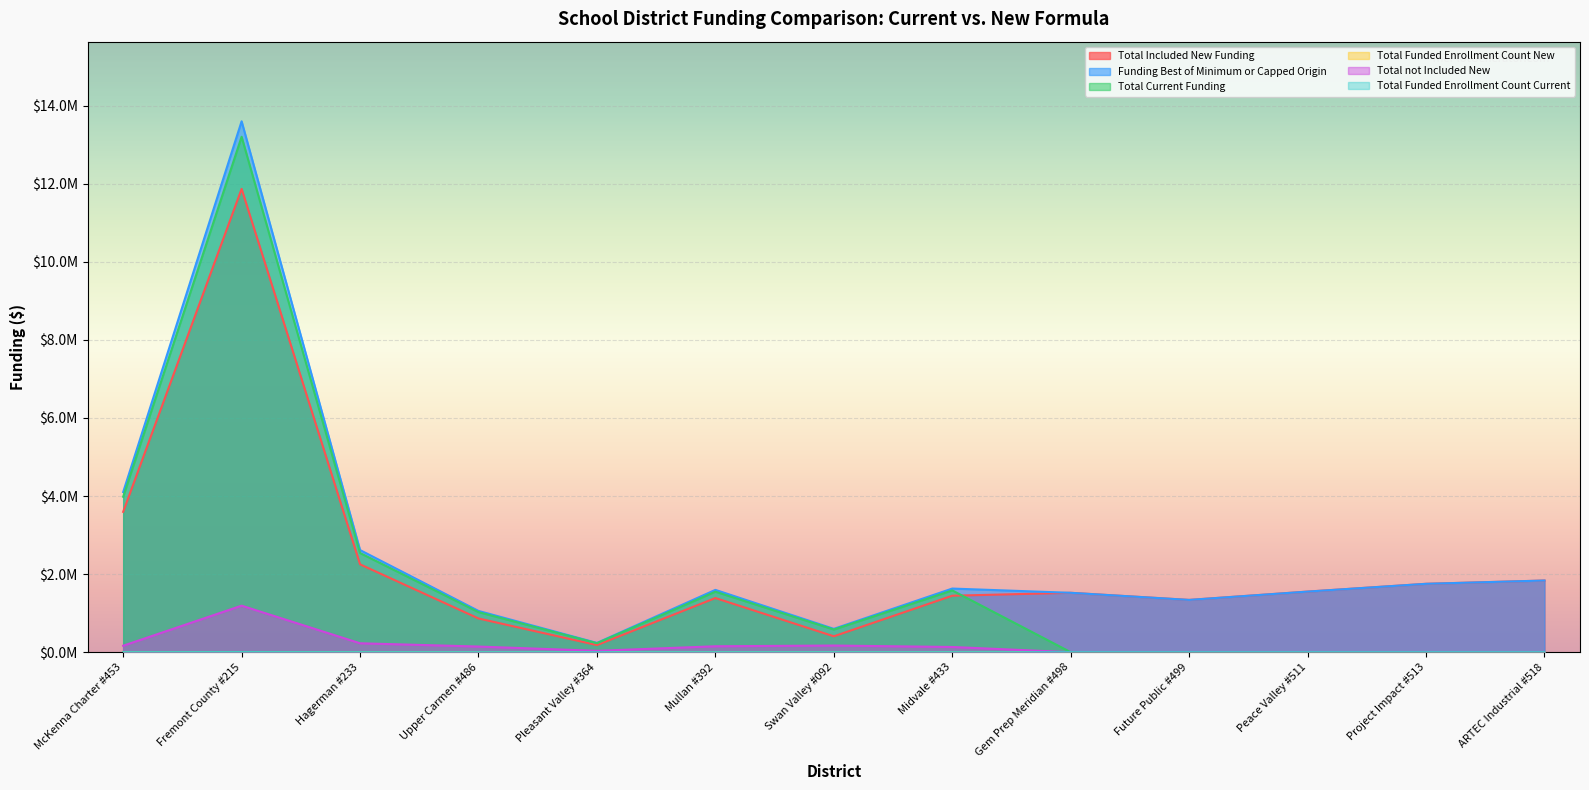

At how many categories does at least one series exceed 2494366?

3